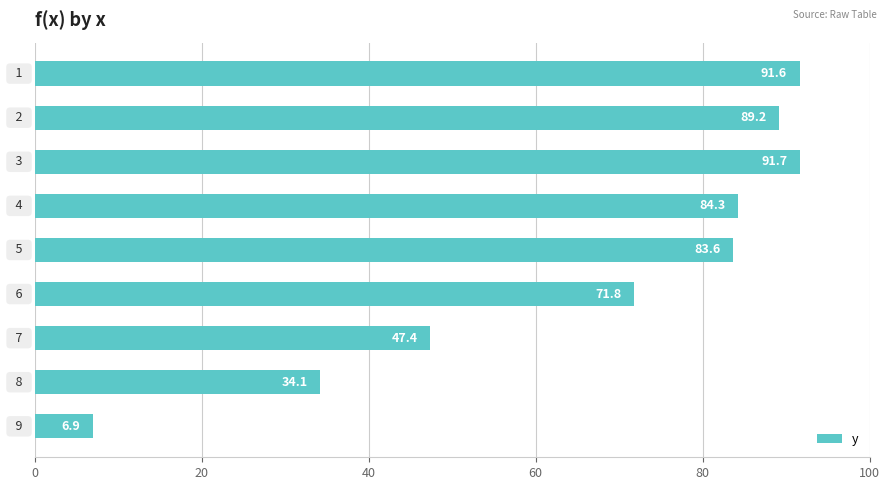

What is the value of the 9th bar from the top?

6.9